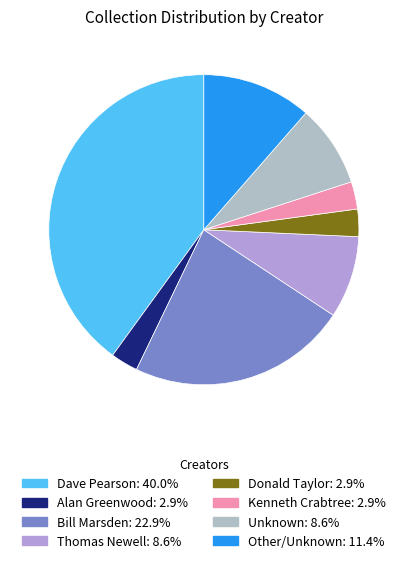

How much of the chart is everything except Dave Pearson?

60.0%